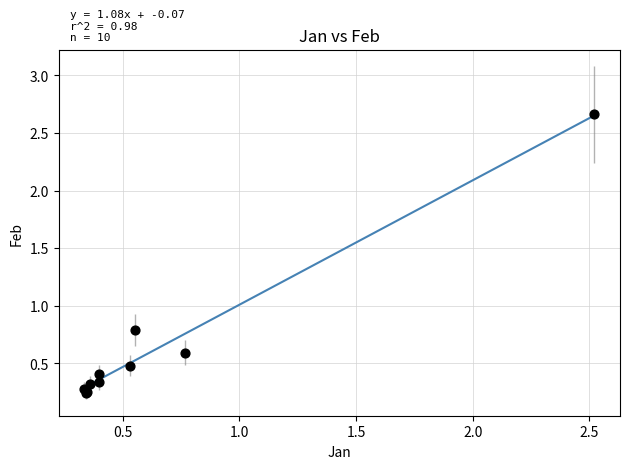

What Y value in the scatter plot is closest to 1?

0.8